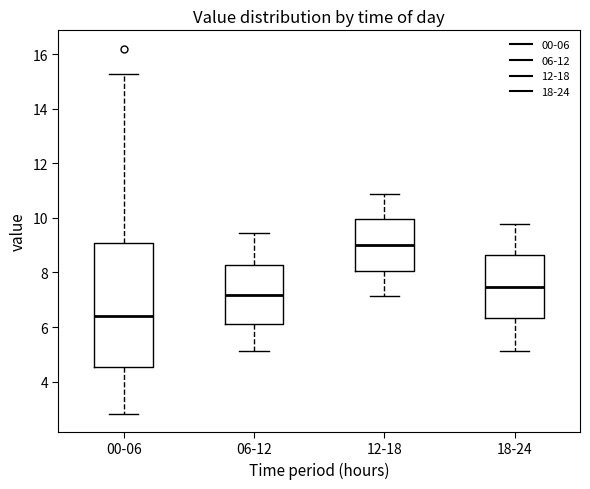

Reading left to right, read every box against the y-axis: the position of its median line, the range the box covers, and the ends of its whiskers. The values are not printed on the chart, so give them approximately, as read against the axis.

00-06: median 6.4, box 4.6 to 9.0, whiskers 2.8 to 15.2
06-12: median 7.2, box 6.2 to 8.2, whiskers 5.2 to 9.4
12-18: median 9.0, box 8.0 to 10.0, whiskers 7.2 to 10.8
18-24: median 7.4, box 6.4 to 8.6, whiskers 5.2 to 9.8